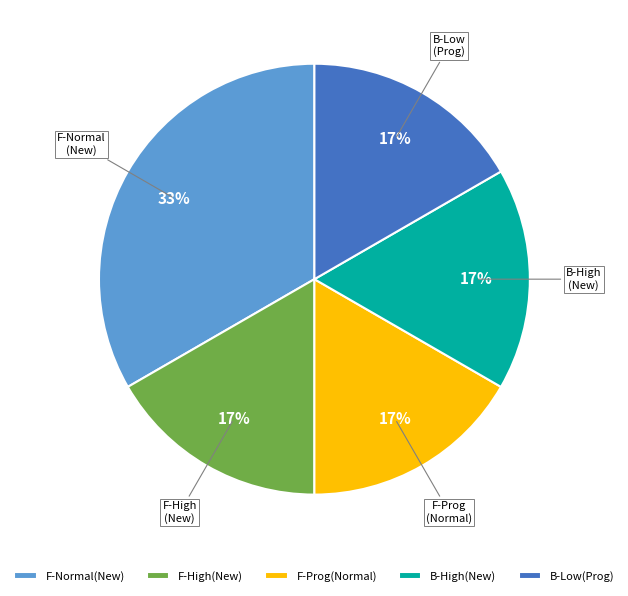

Which category has the biggest portion of the pie?

F-Normal(New)